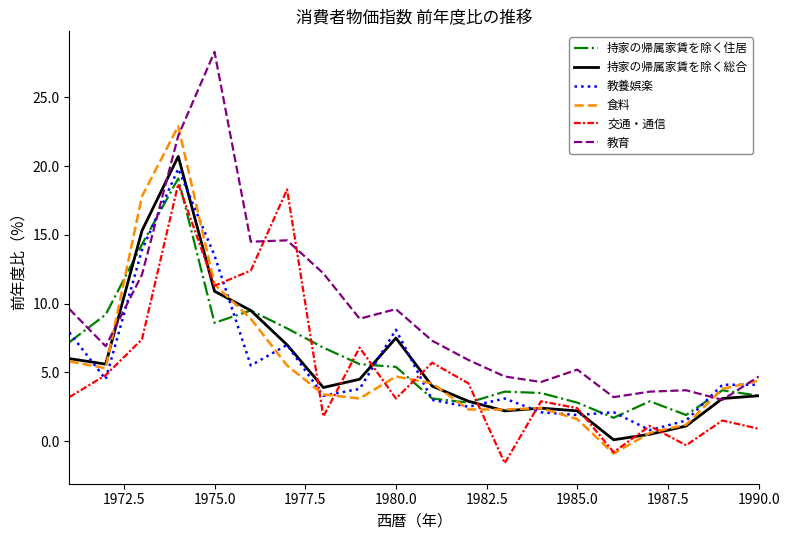

Which series has the largest total across all categories?

教育